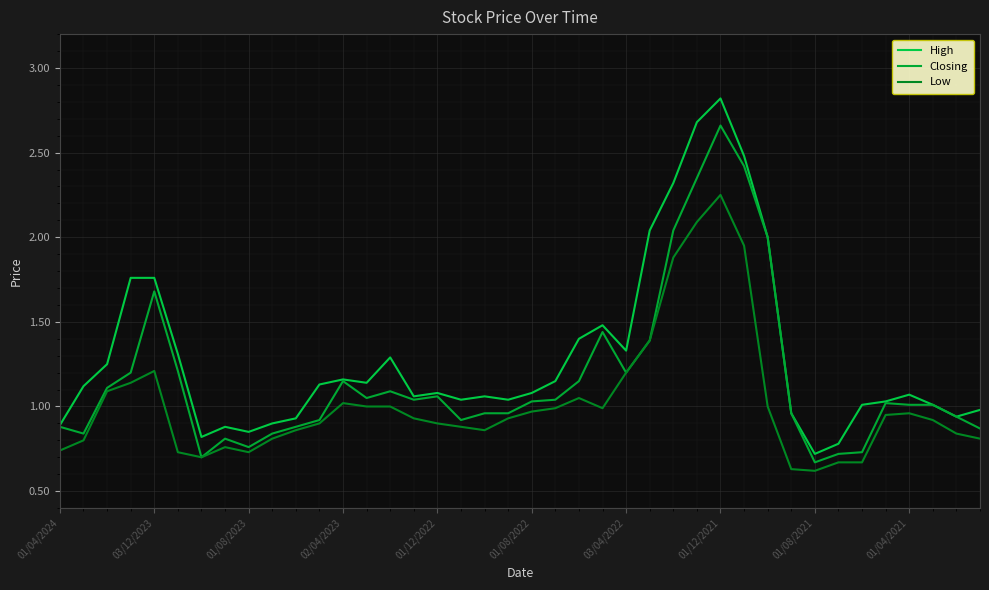

Is this an area chart (filled region under the line)?

No